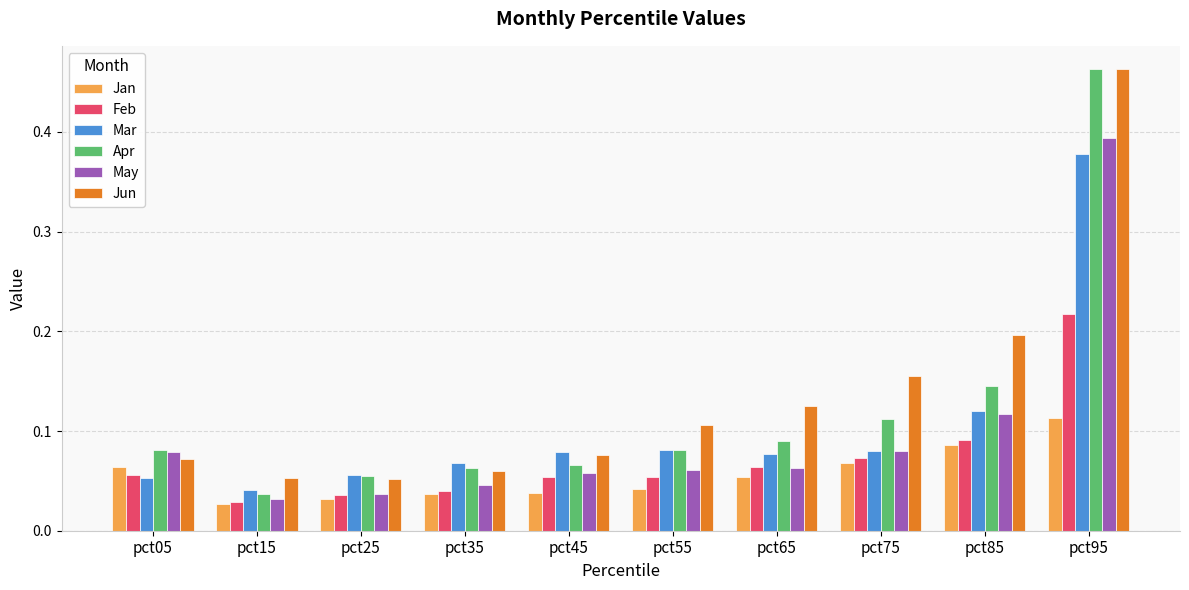

Which category has the lowest value in the Apr series?

pct15